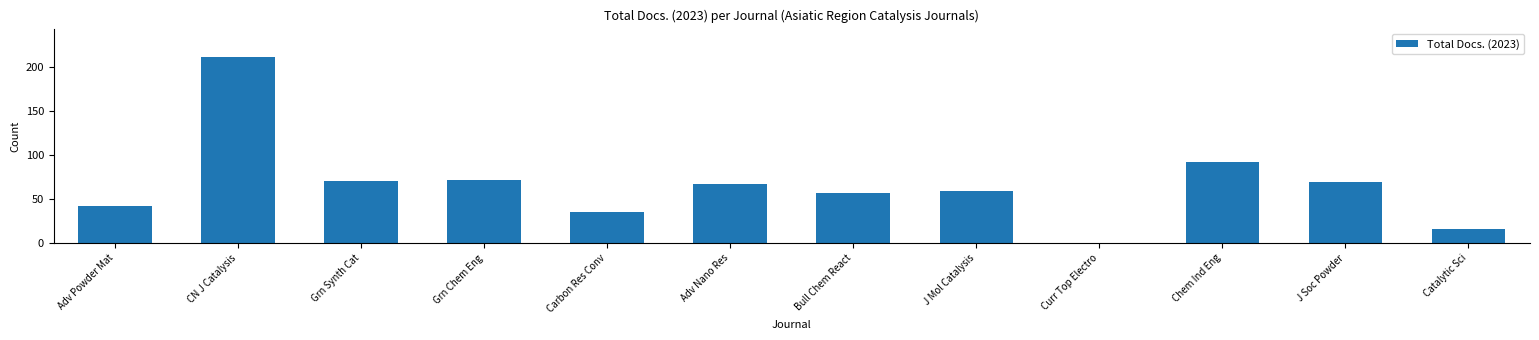

What is the sum of all values?

792